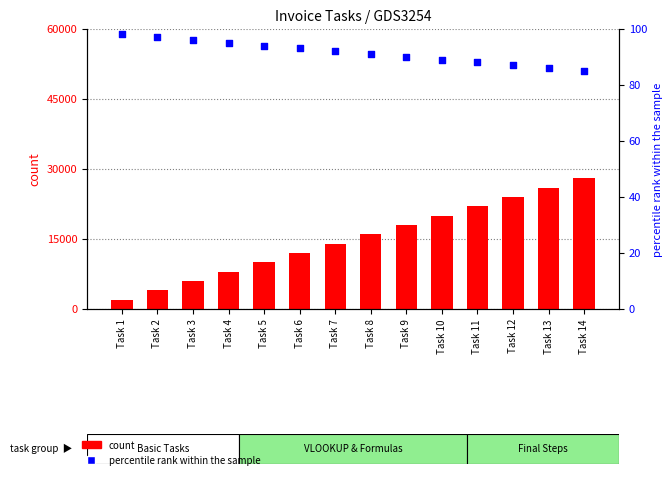

Is the value of count at Task 4 greater than the value of percentile rank within the sample at Task 2?

Yes